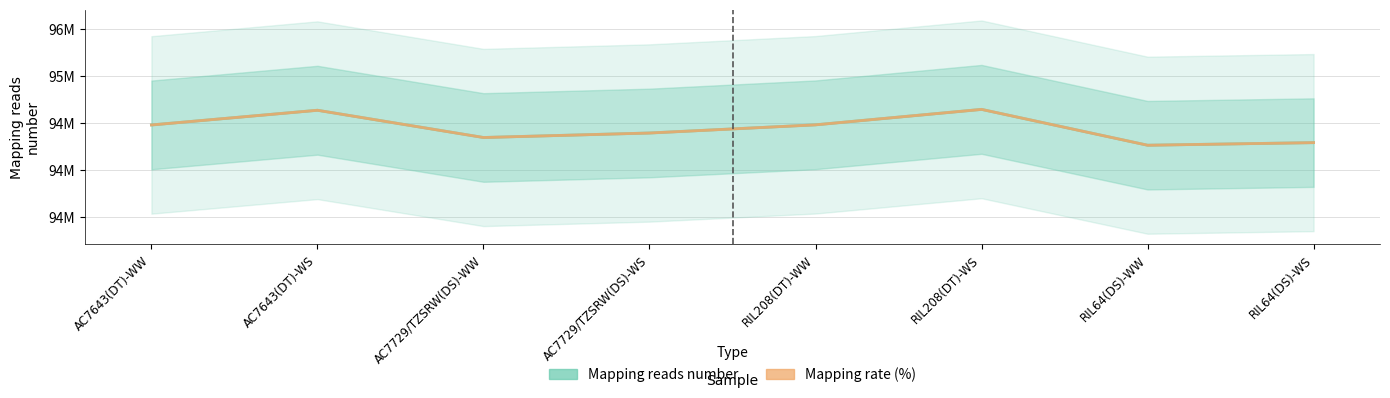

What is the label of the 2nd point from the left?

AC7643(DT)-WS